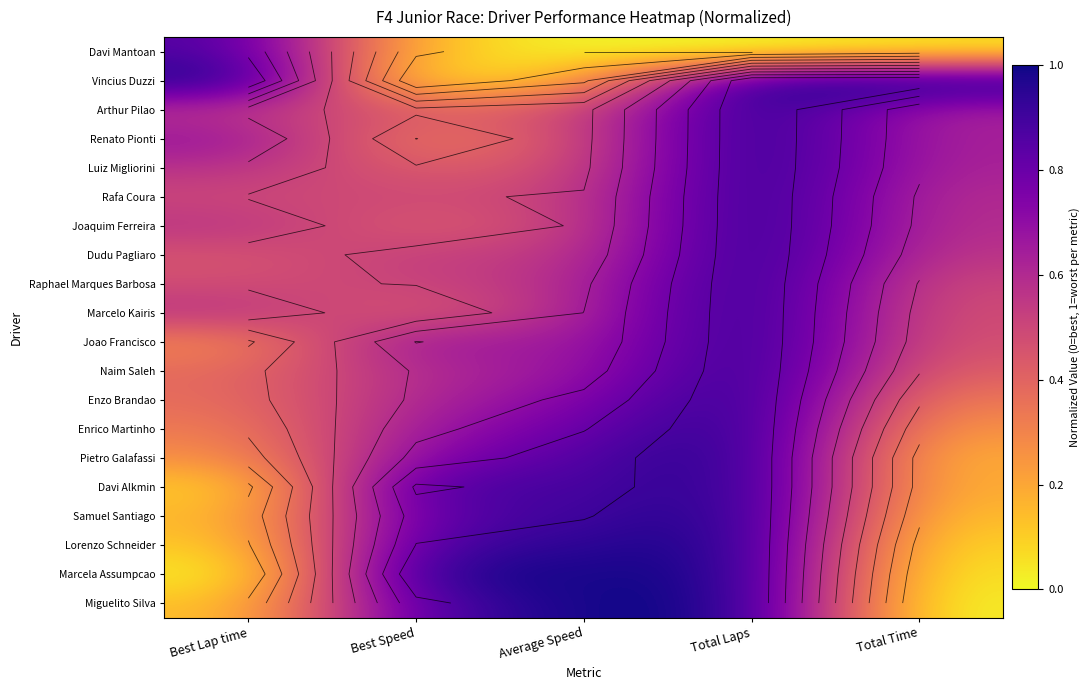

What is the total value across all series at Best Speed?

11.5